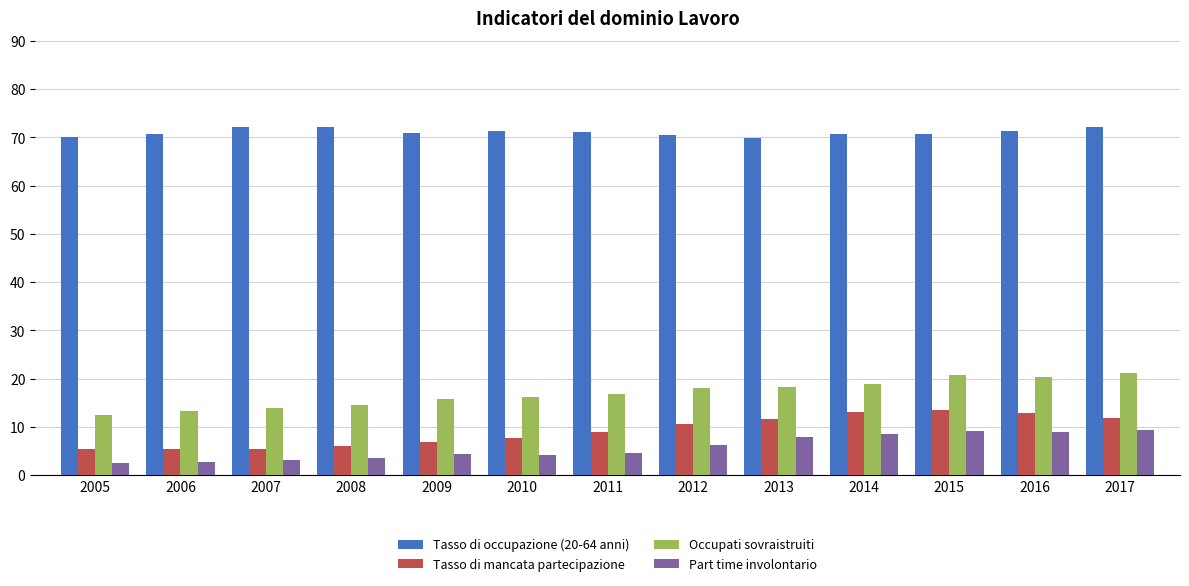

What is the difference between the maximum and minimum values in the Part time involontario series?

6.7